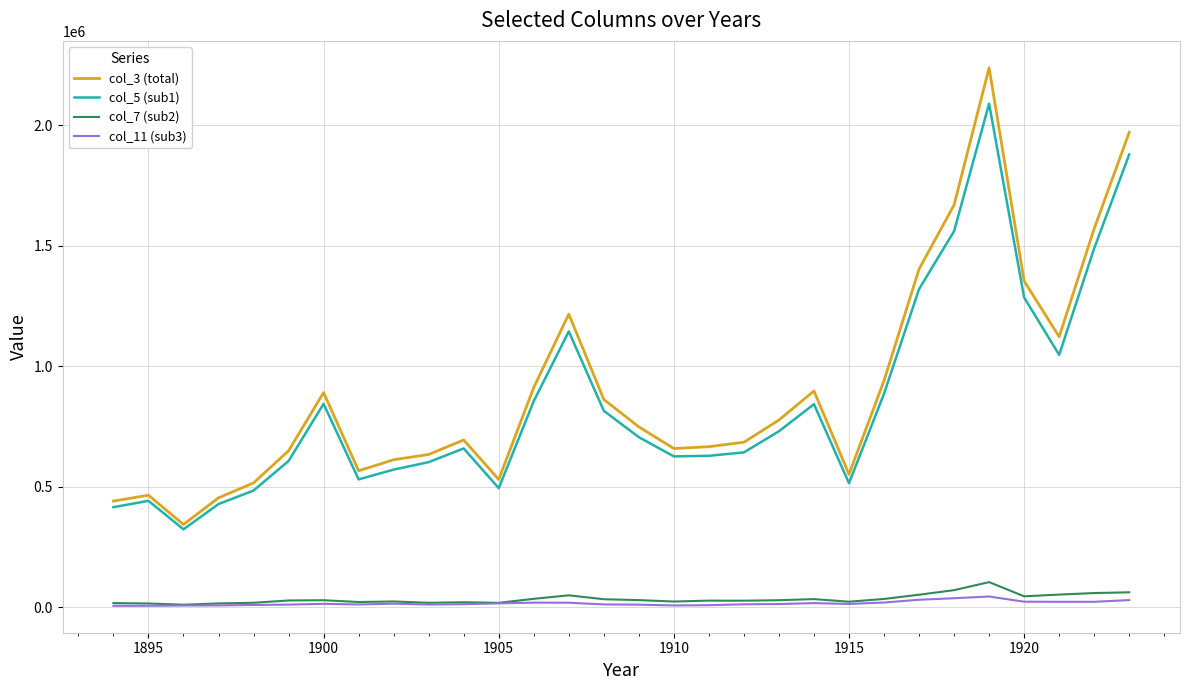

What is the maximum value shown in the chart?

2239433